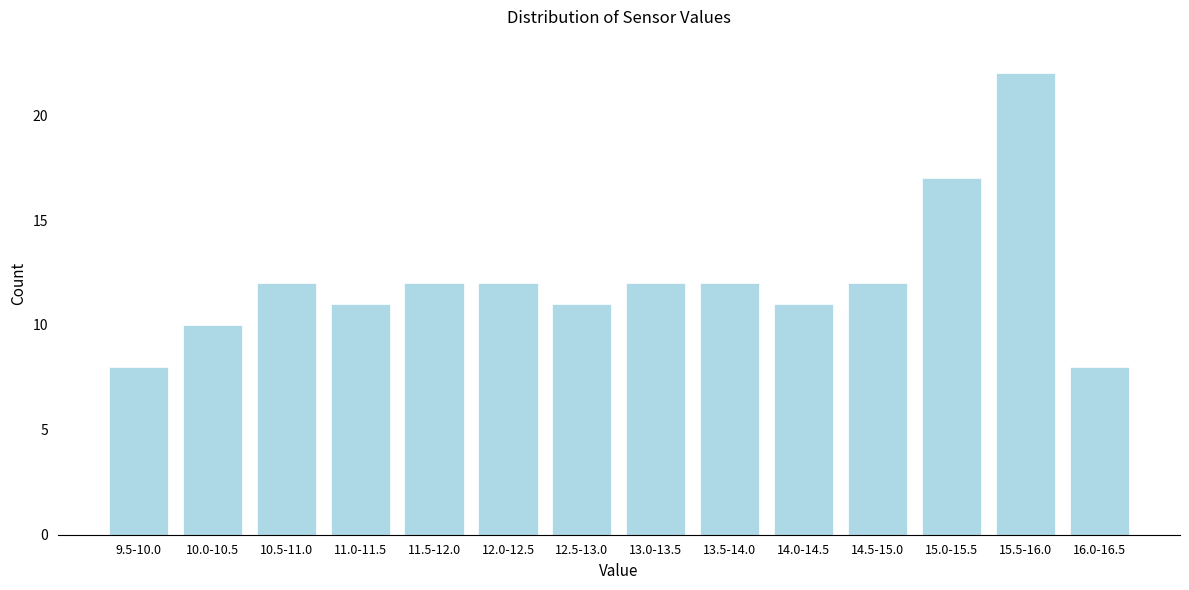

Reading left to right, what are all the values shown in this chart?

8	10	12	11	12	12	11	12	12	11	12	17	22	8